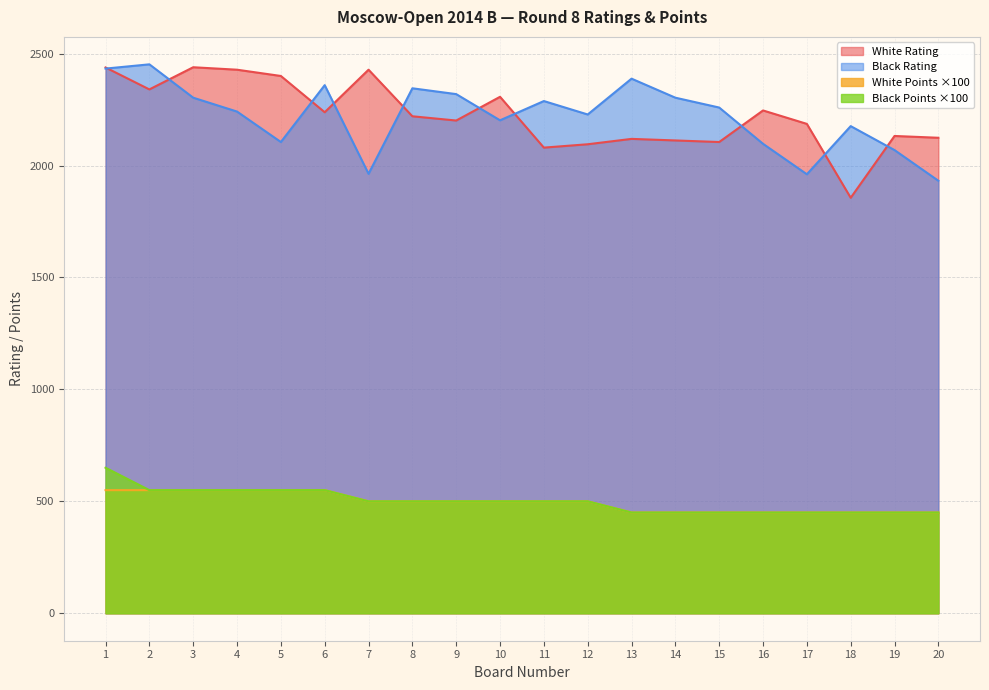

Which category has the highest value across all series?

2